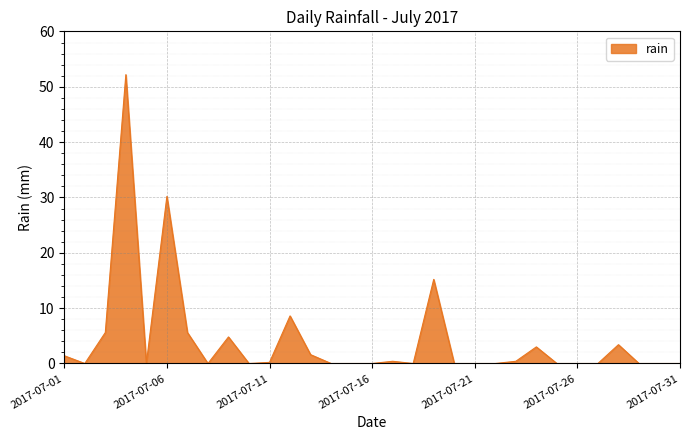

How many distinct data groups are displayed?

1